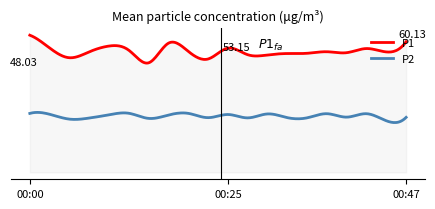

Which has a higher value, 00:32 or 00:08?

00:08